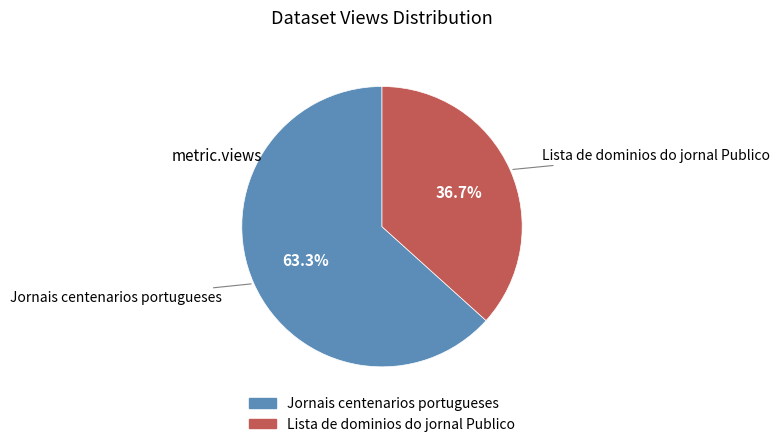

Which has a higher value, Lista de dominios do jornal Publico or Jornais centenarios portugueses?

Jornais centenarios portugueses